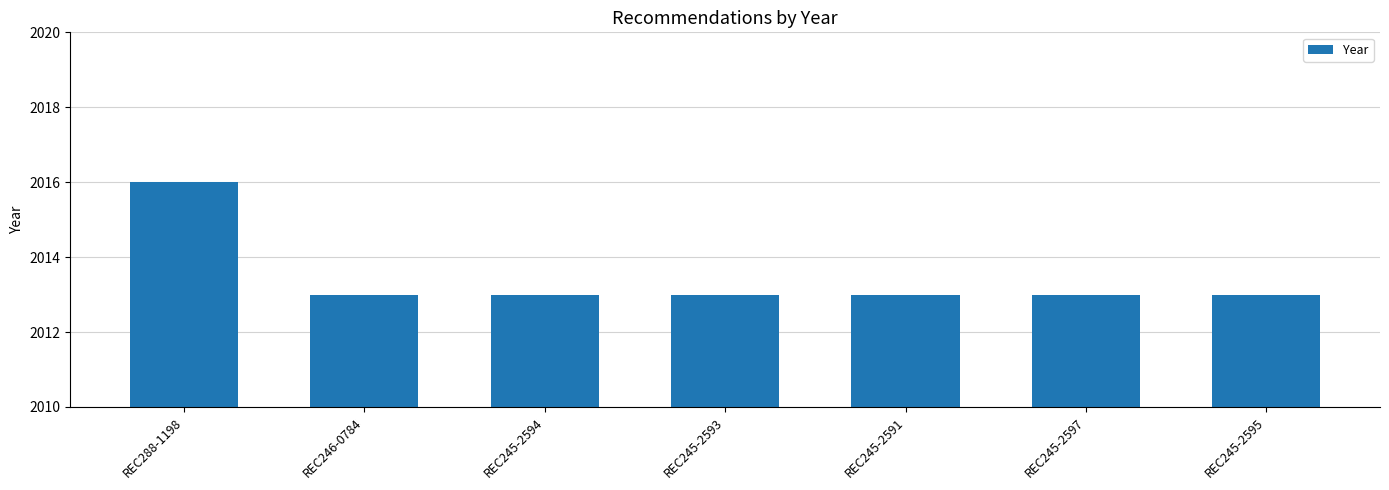

Approximately how many times larger is the value at REC245-2593 compared to REC246-0784?

1.0